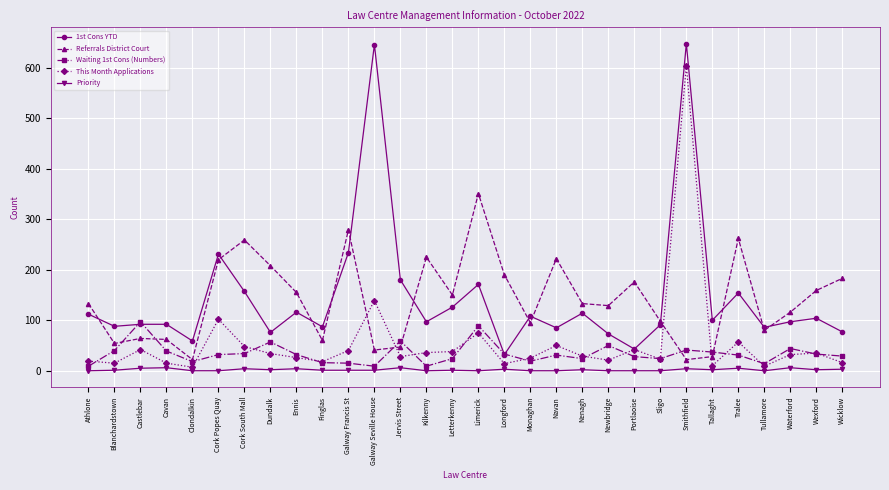

What is the value of the 1st Cons YTD point at the 29th from the left?

104